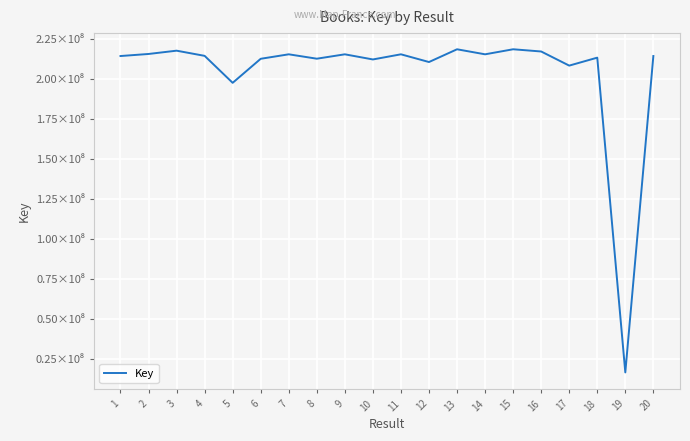

What is the difference between the maximum and minimum values?

201714389